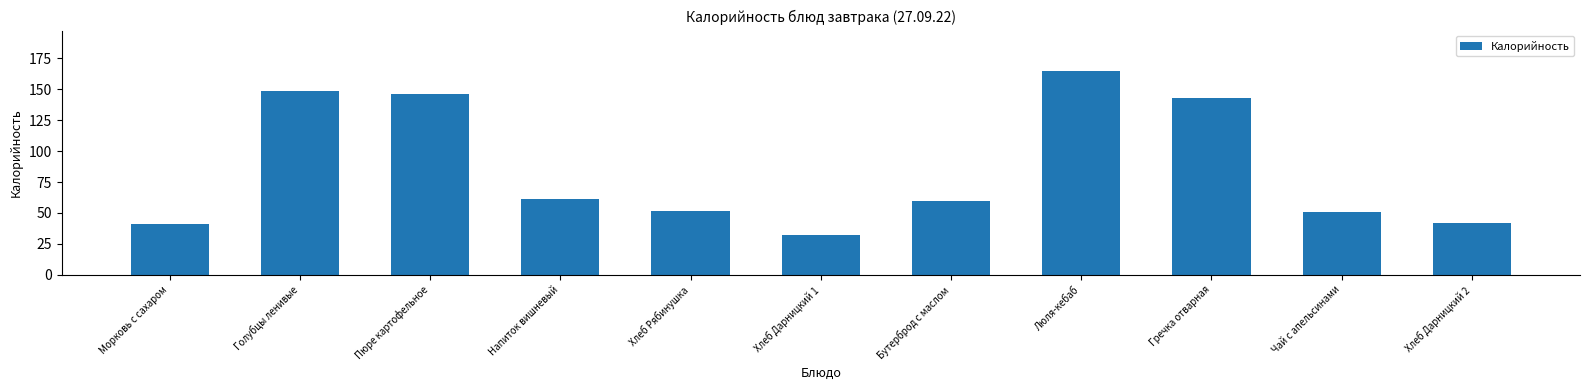

At which label is the value closest to 98?

Напиток вишневый